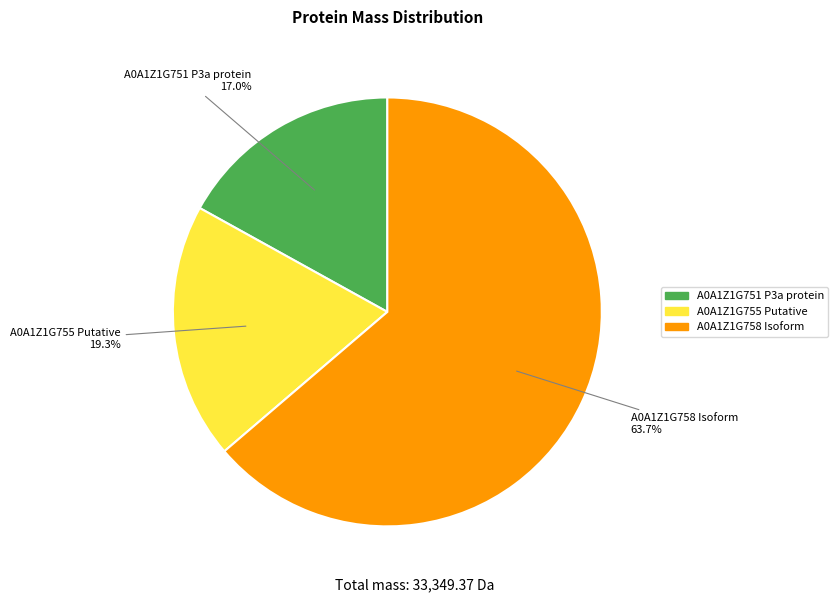

To the nearest percent, what is the average slice percentage?

33%